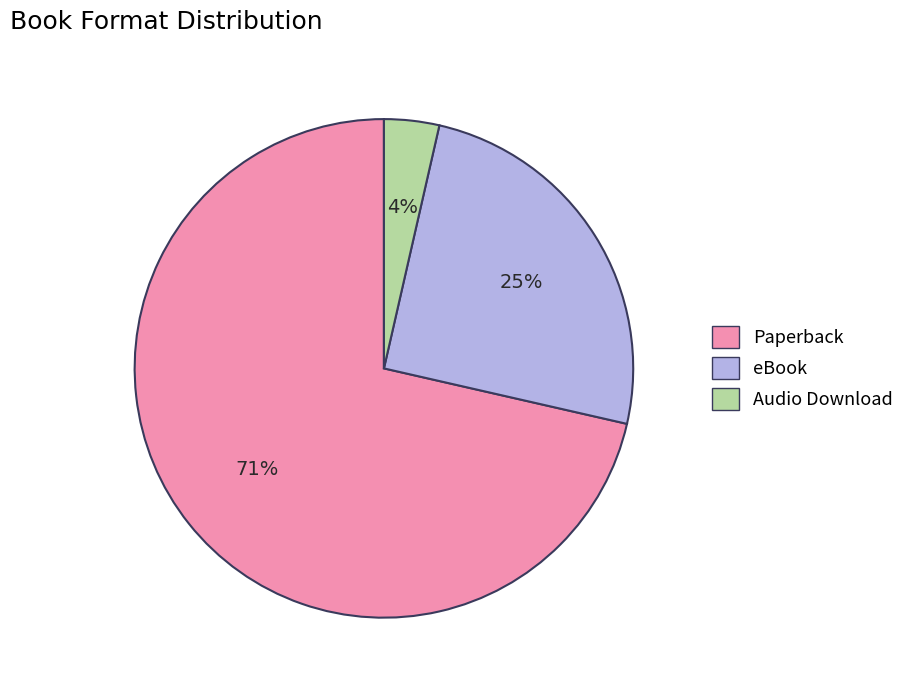

Do Paperback and eBook together represent more than half of the pie?

Yes